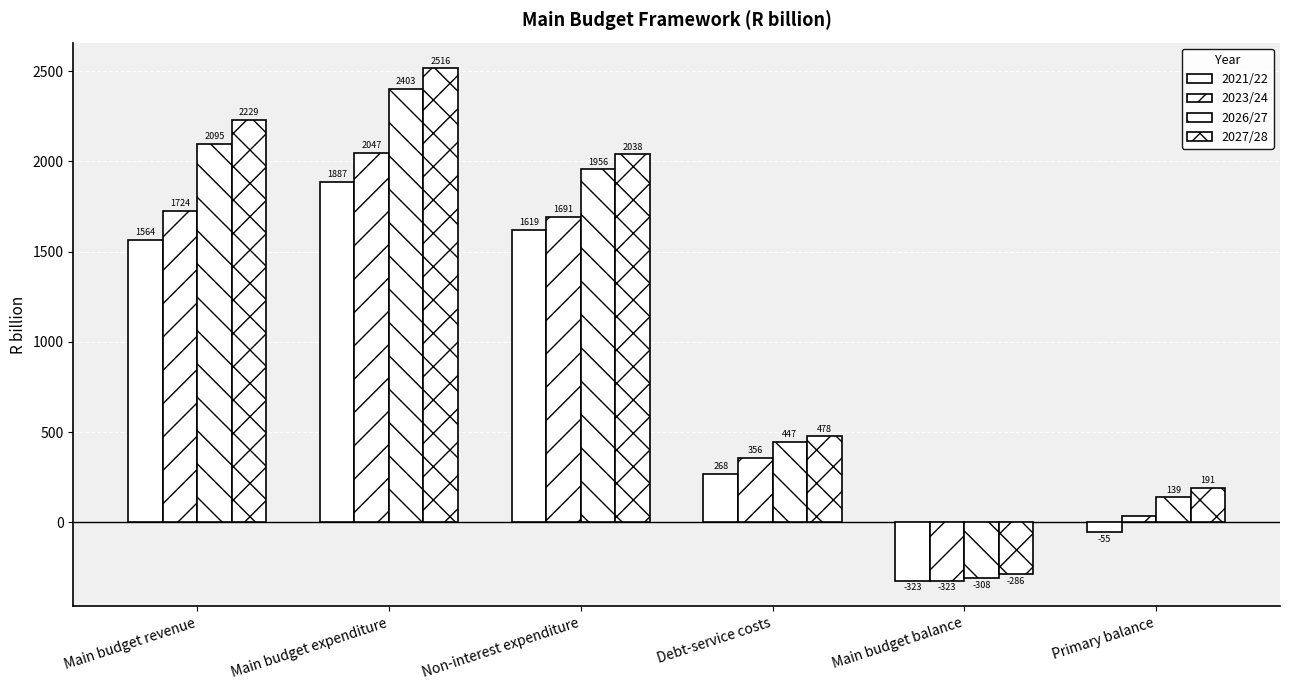

What is the smallest value displayed?

-323.0